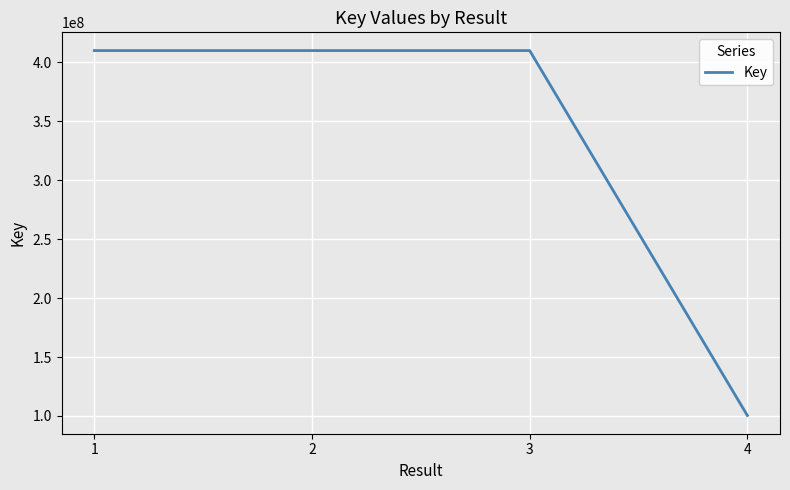

What is the average value?

332648508